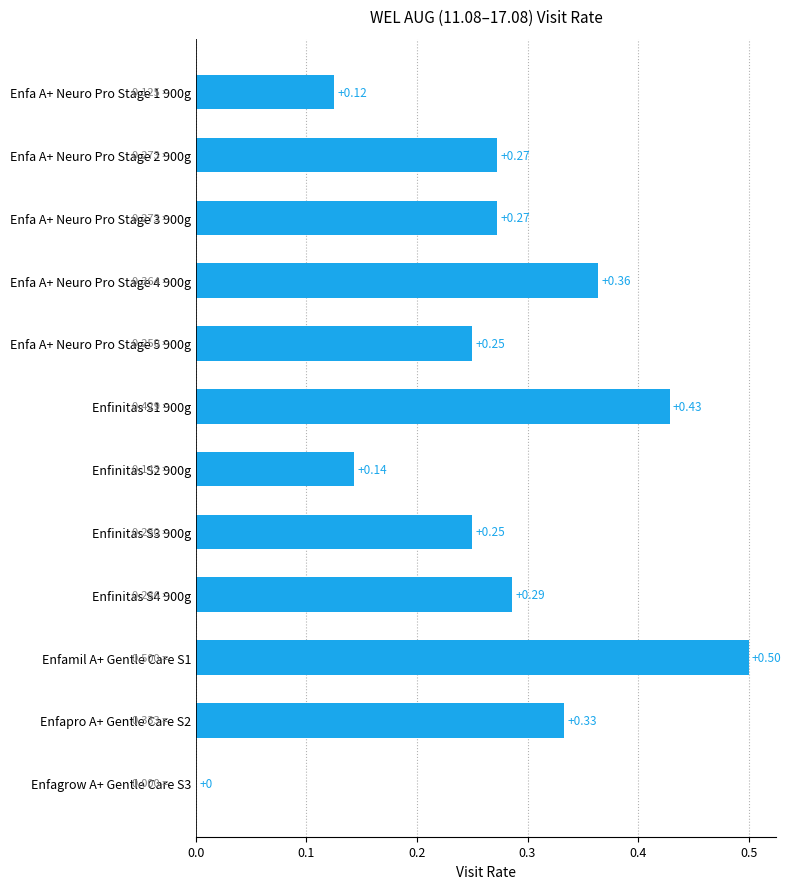

Between Enfapro A+ Gentle Care S2 and Enfa A+ Neuro Pro Stage 4 900g, which is larger?

Enfa A+ Neuro Pro Stage 4 900g